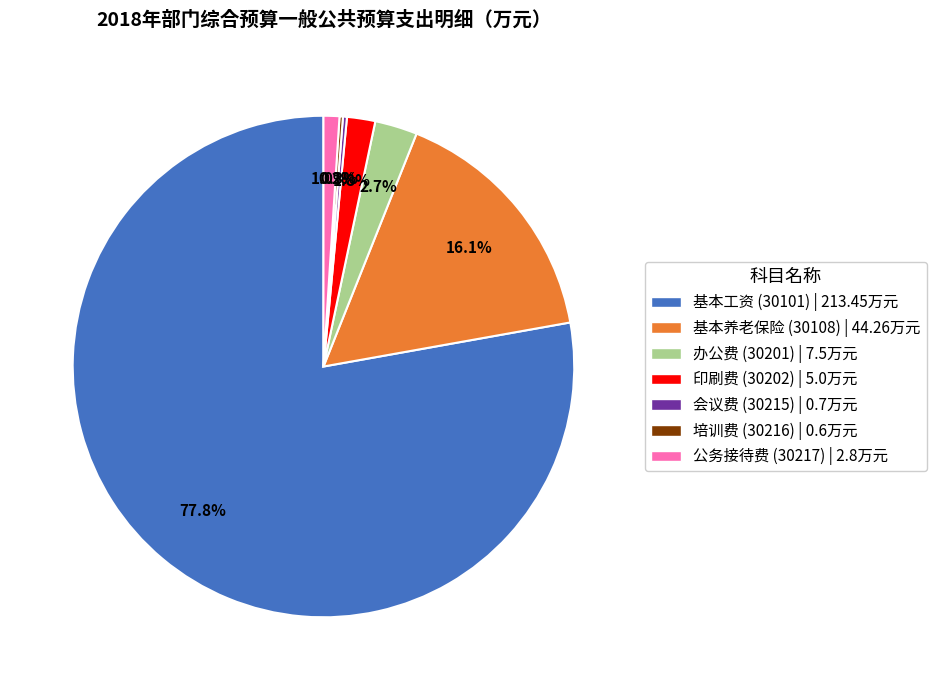

Does any single category account for the majority?

Yes